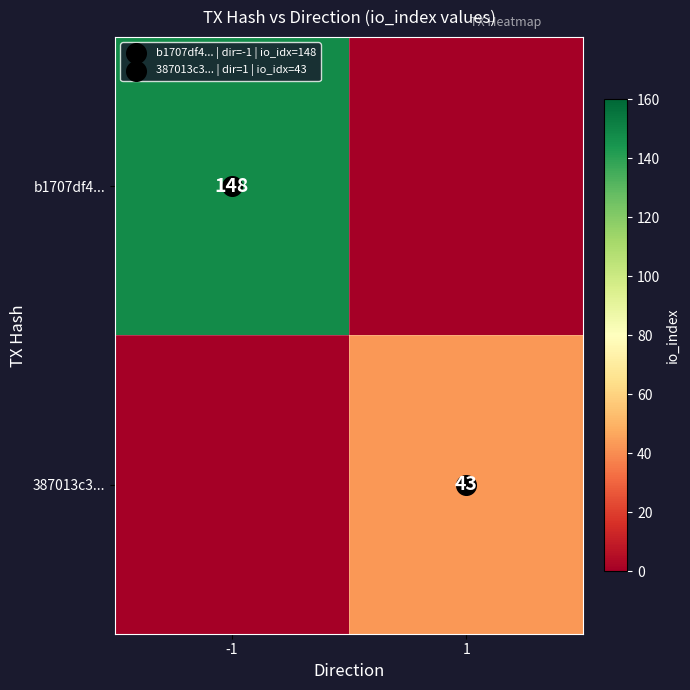

Where is 387013c3... nearest to the value 21?

-1